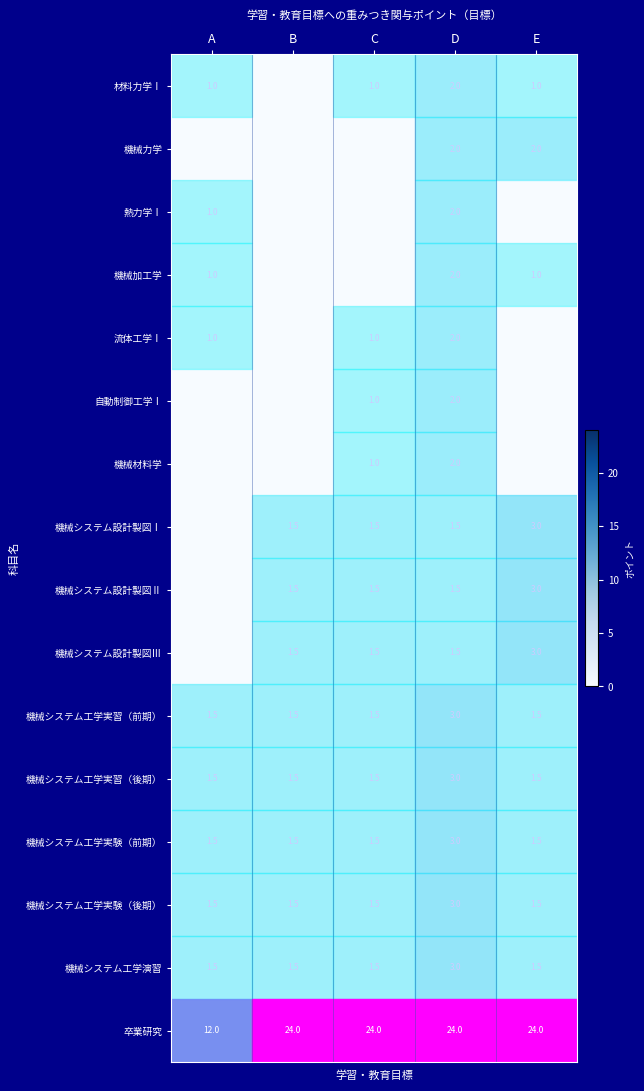

What is the maximum value shown in the chart?

24.0